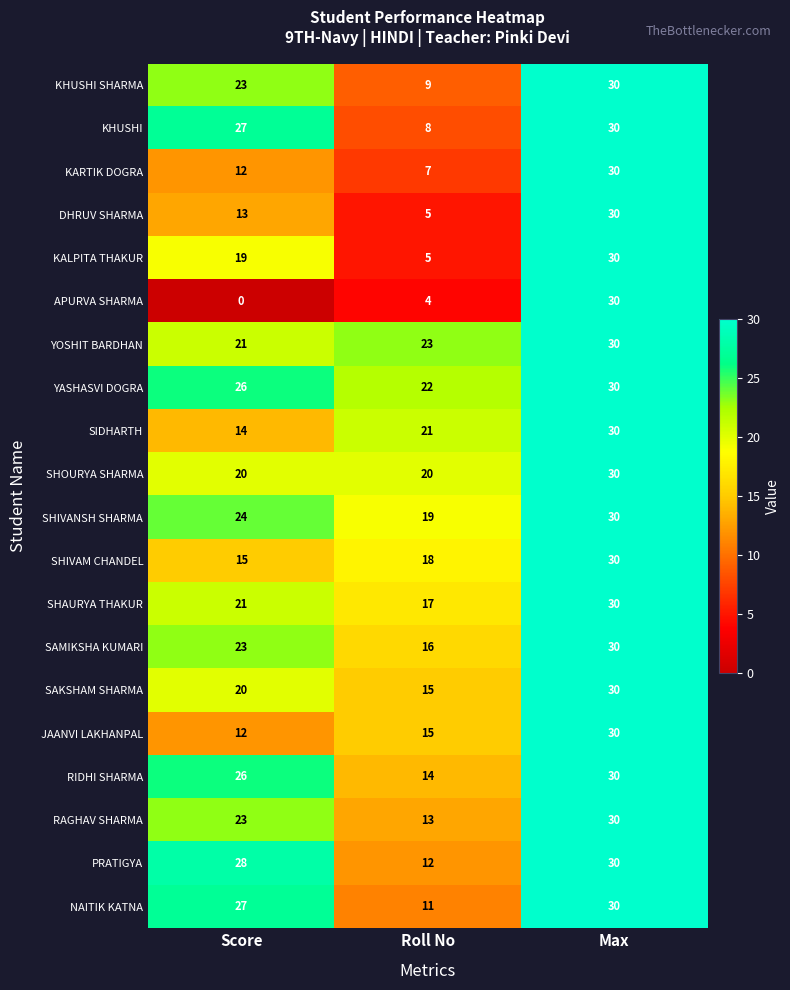

How many data points in YOSHIT BARDHAN are less than 23?

1